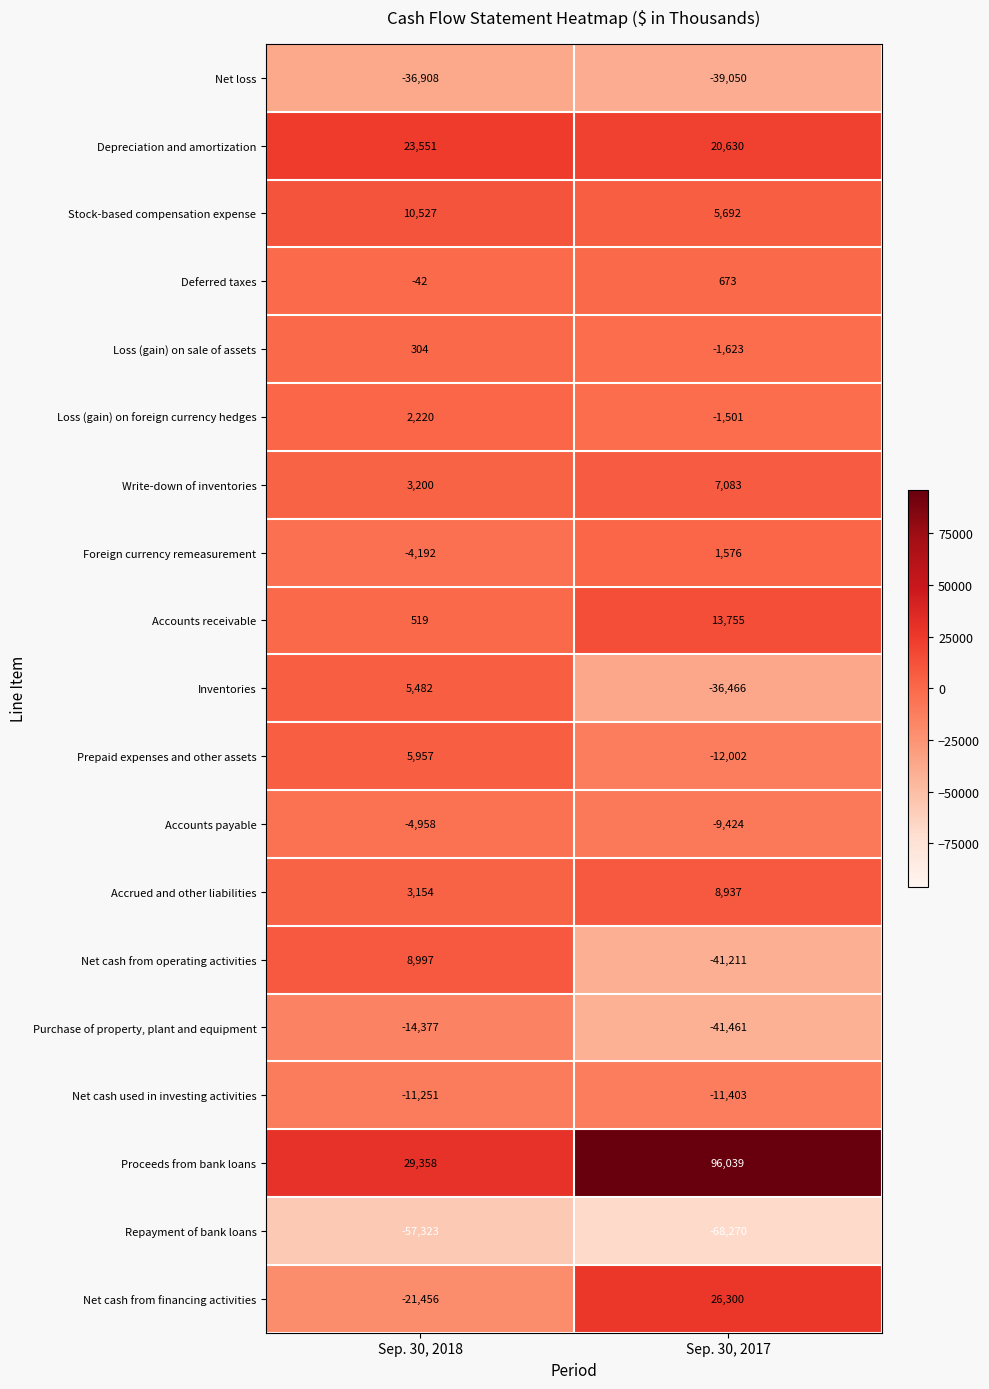

What is the spread (max minus min) of values at Sep. 30, 2018?

86681